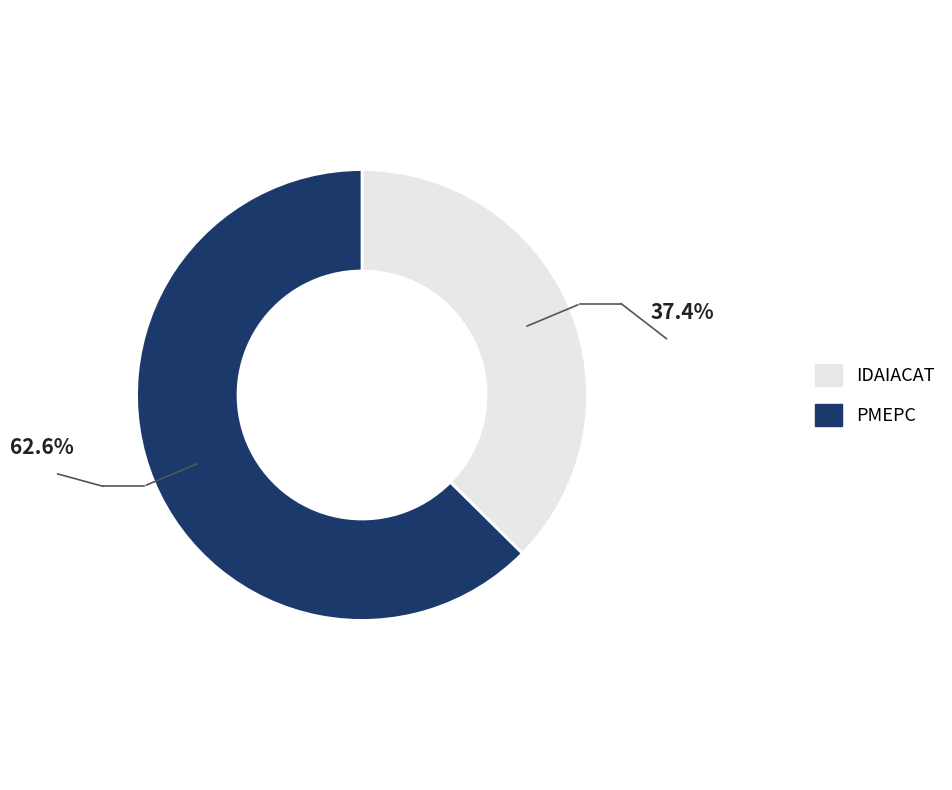

What is the largest slice in the pie chart?

PMEPC